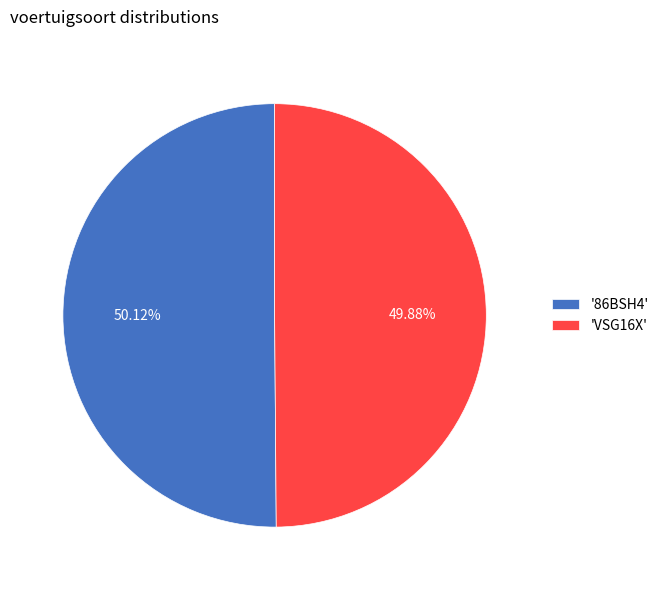

Is the sum of '86BSH4' and 'VSG16X' greater than half?

Yes